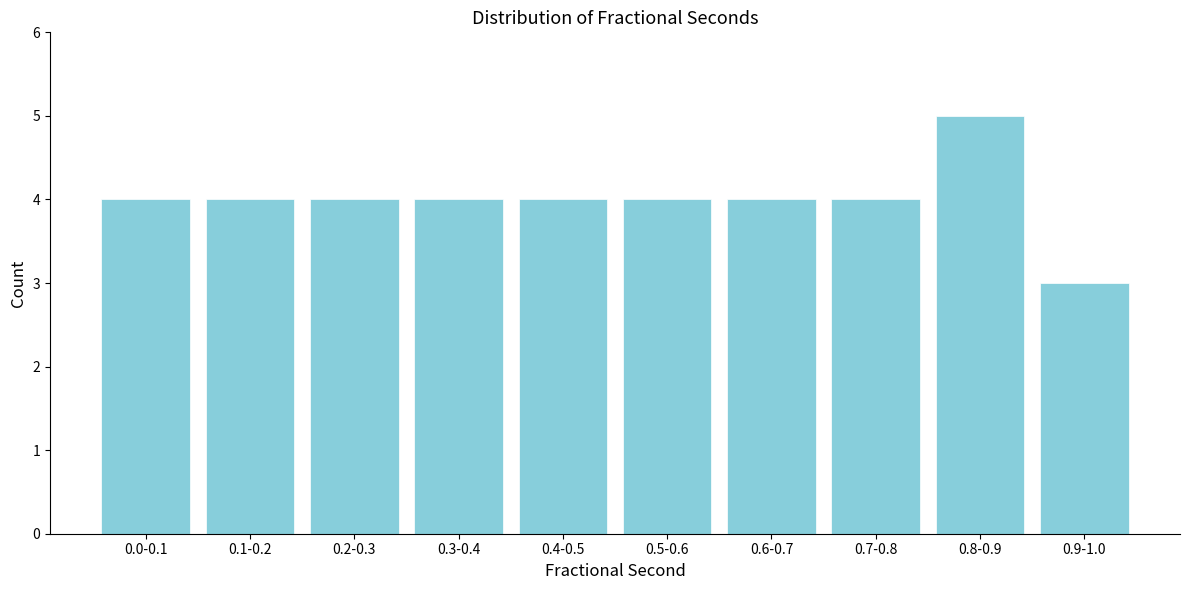

Reading right to left, what are all the values shown in this chart?

3	5	4	4	4	4	4	4	4	4